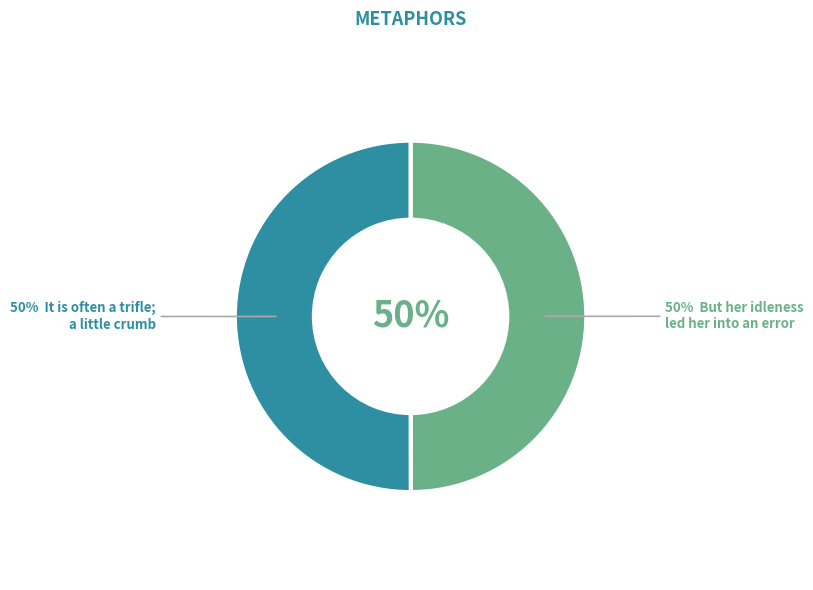

Which category accounts for the majority?

It is often a trifle; a little crumb